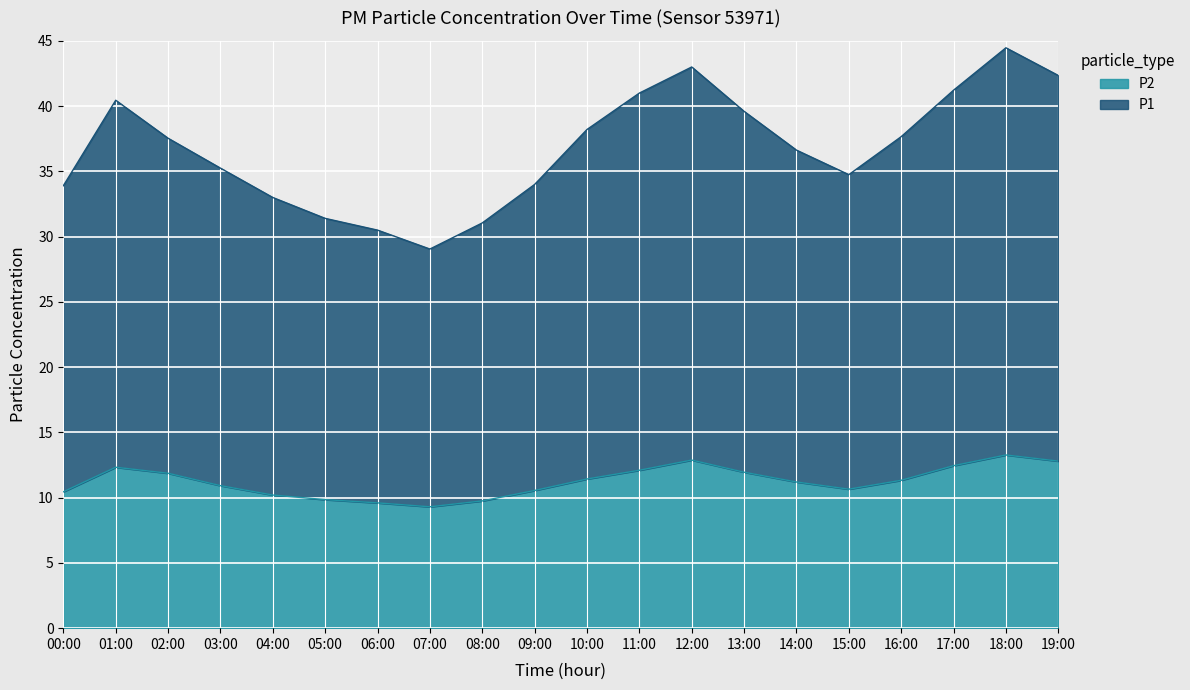

At how many categories does at least one series exceed 25?

20